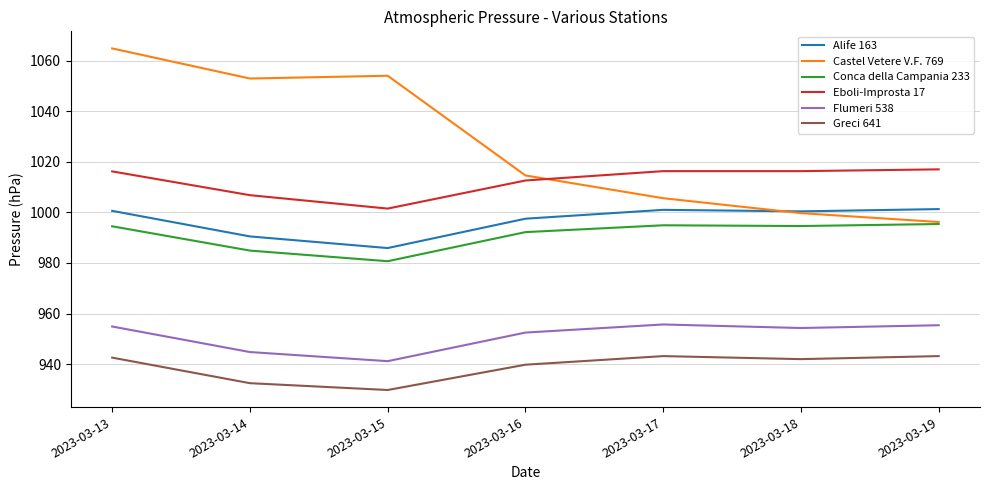

True or false: Alife 163 and Conca della Campania 233 intersect in this chart.

False